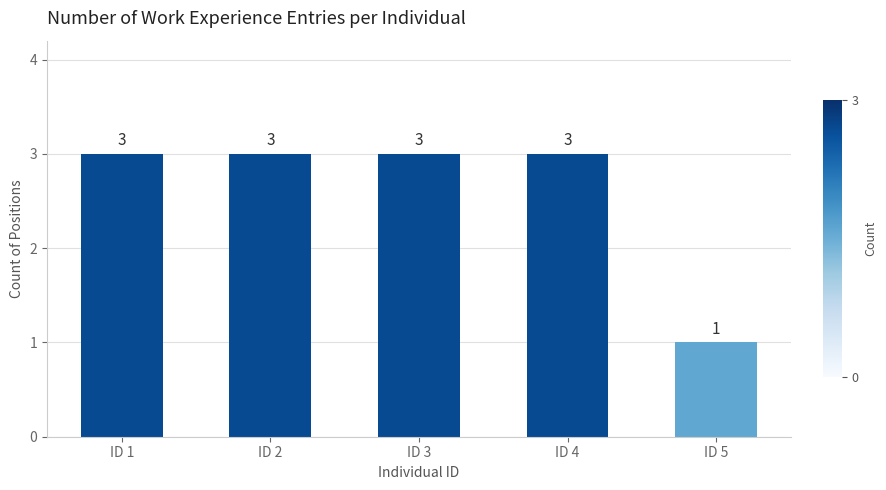

Is it true that the value at ID 1 is 1?

False